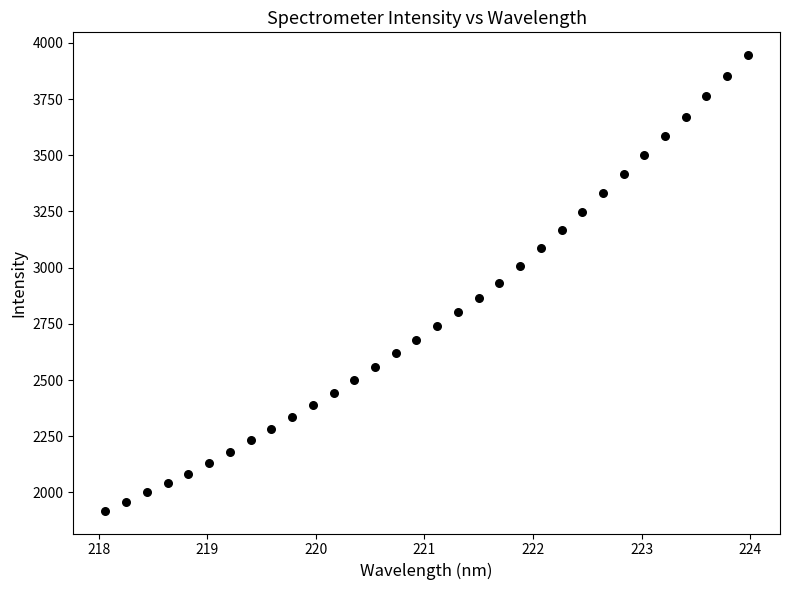

What is the range of X values (max minus min)?

5.9